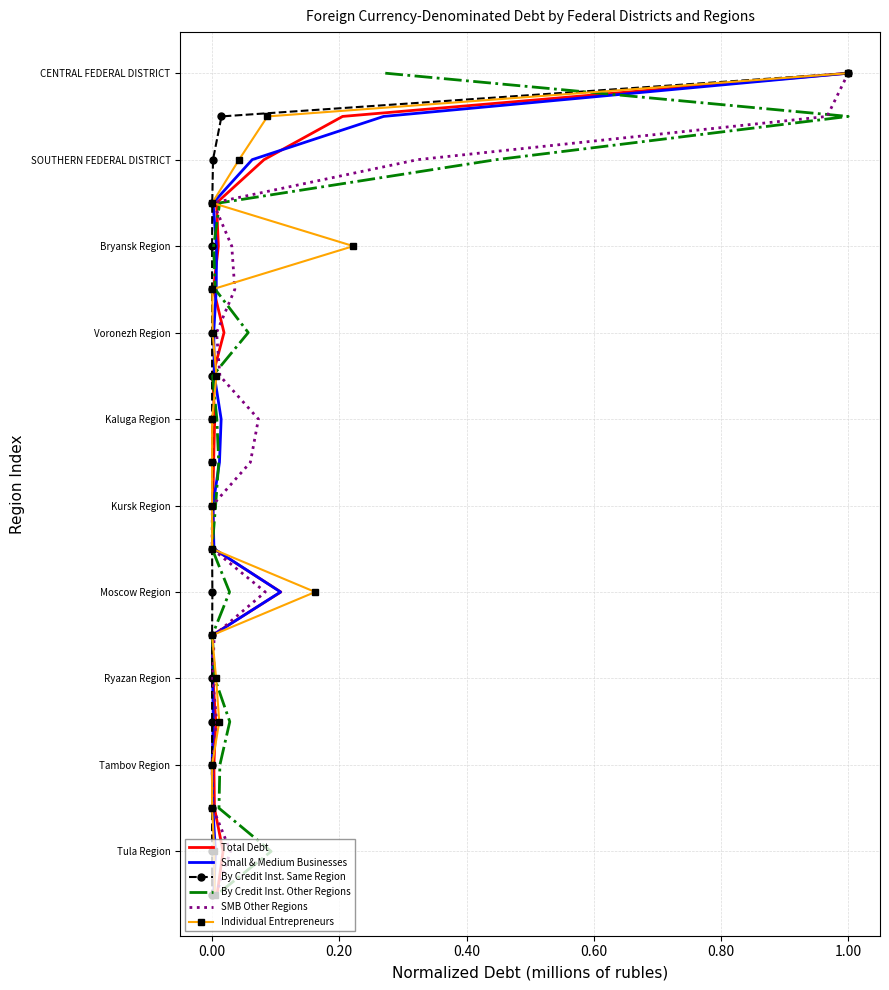

Which series has the largest range (max minus min)?

Total Debt